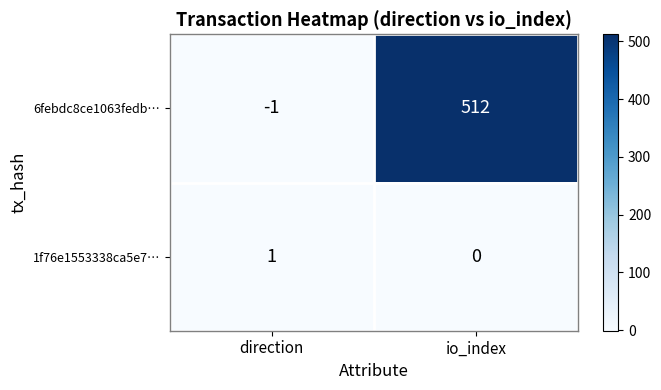

Is it true that 1f76e1553338ca5e7… equals 2 at direction?

False